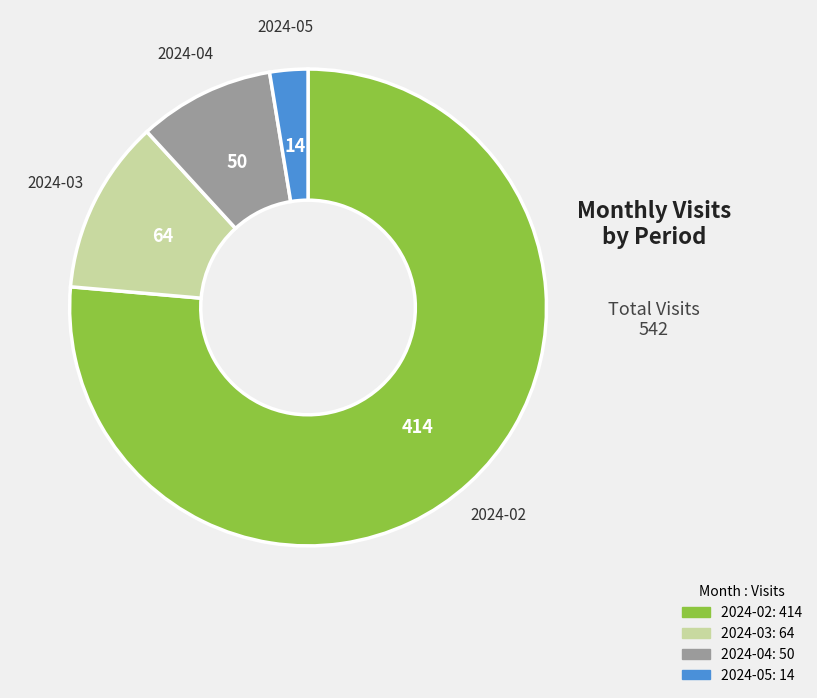

Which slice represents more than half of the pie?

2024-02